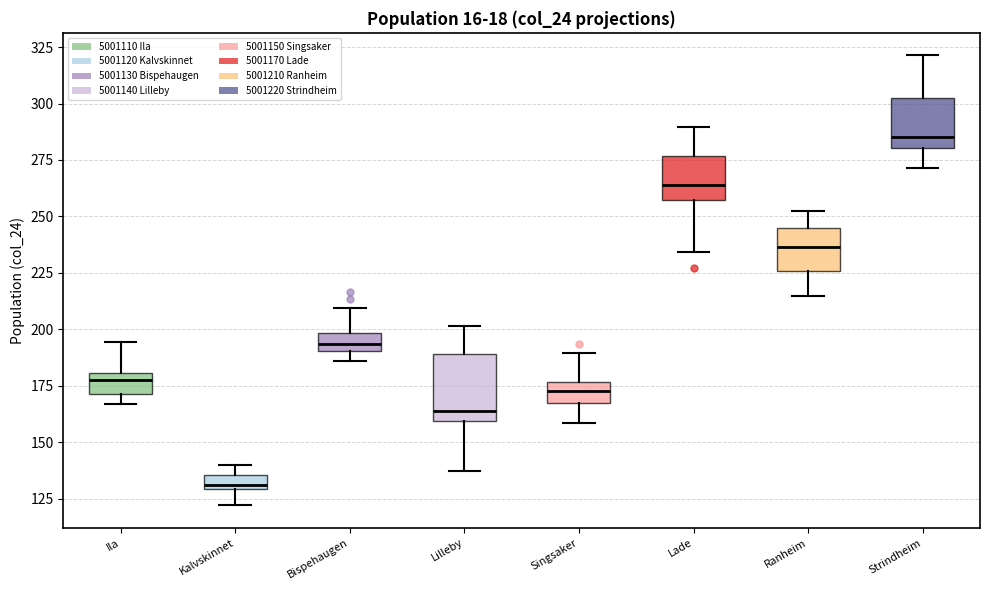

Where is the lower edge of the box for Lilleby on the y-axis? The values are not printed on the chart, so give them approximately, as read against the axis.

160